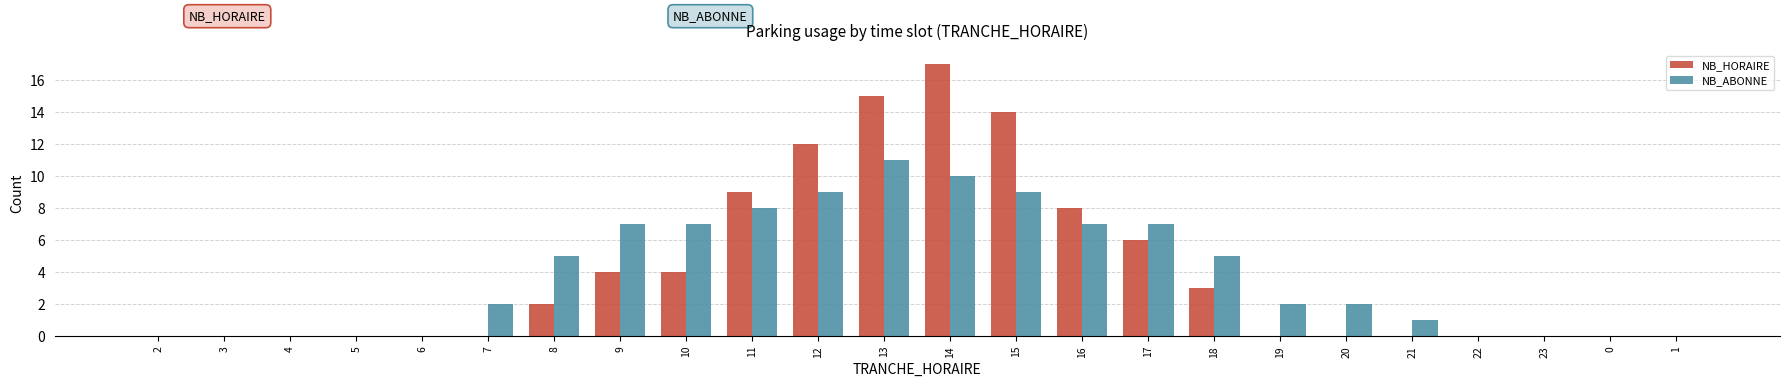

How many data points does each series have?

24